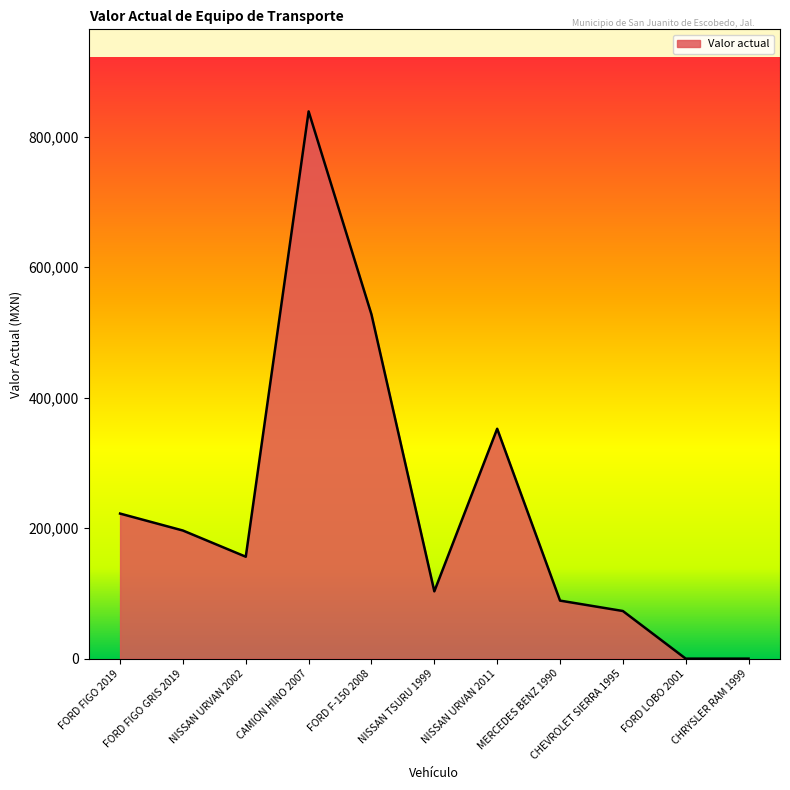

How many lines are shown in the chart?

1